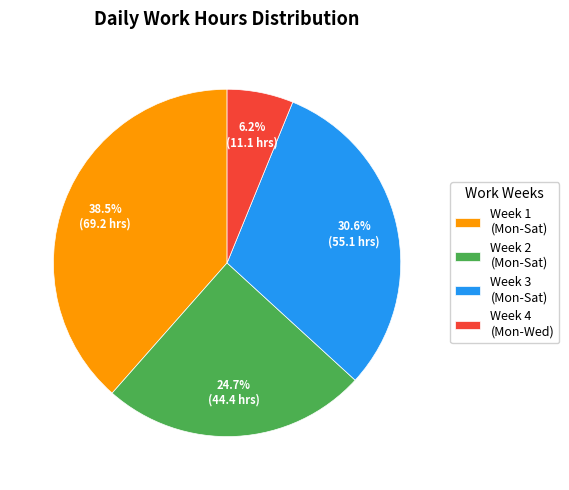

Approximately how many times larger is the value at Week 3 (Mon-Sat) compared to Week 2 (Mon-Sat)?

1.2